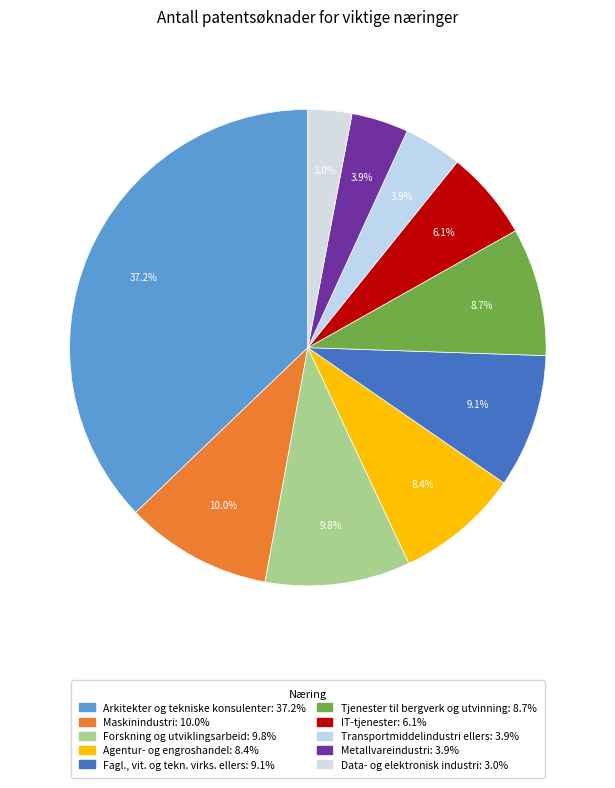

How many slices are in this pie chart?

10